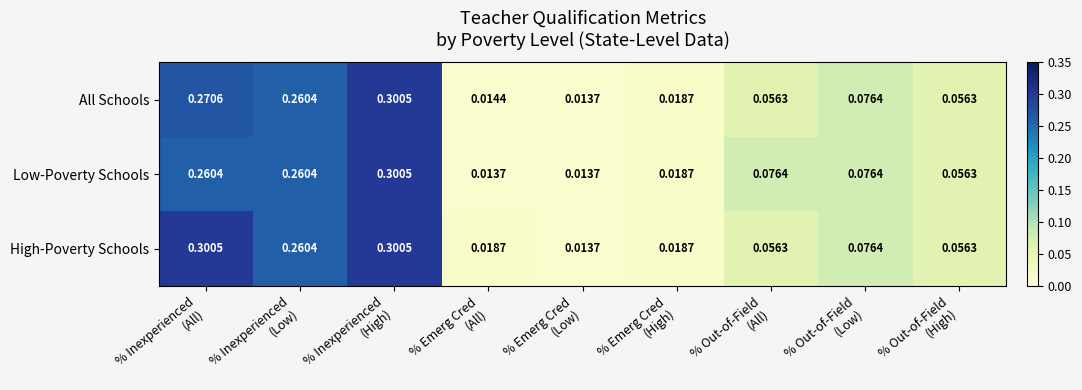

Rank the series by their average value, from lowest to highest.

All Schools, Low-Poverty Schools, High-Poverty Schools